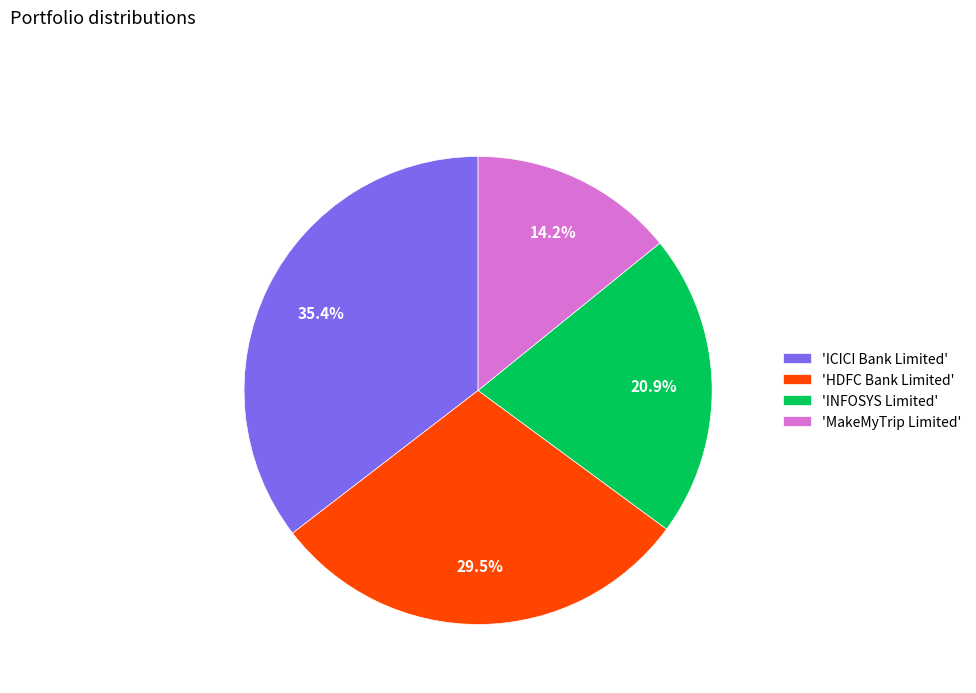

Which category has the smallest portion of the pie?

'MakeMyTrip Limited'